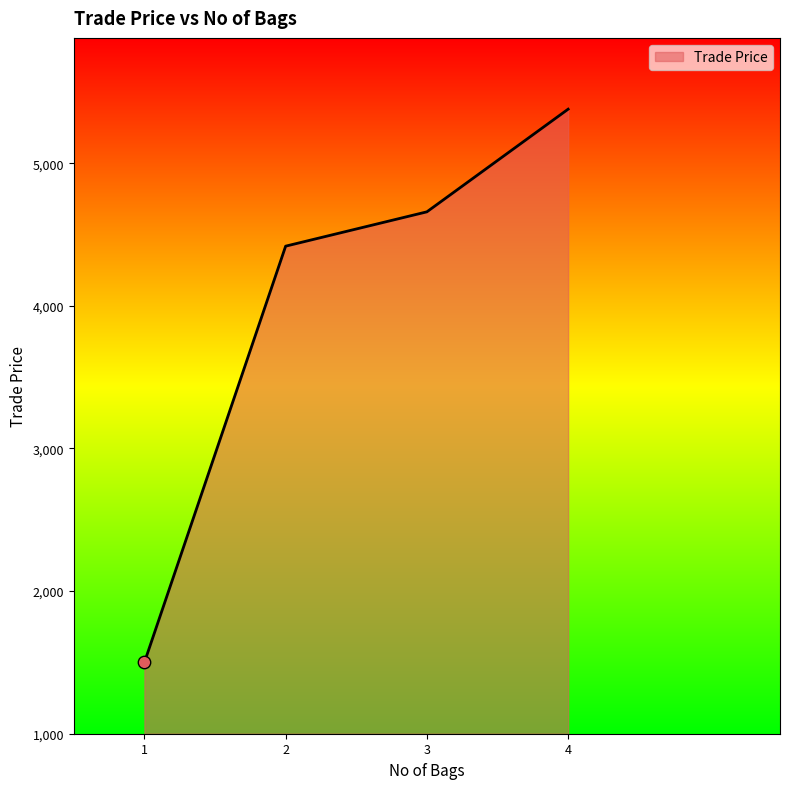

Approximately how many times larger is the value at 2 compared to 3?

0.9